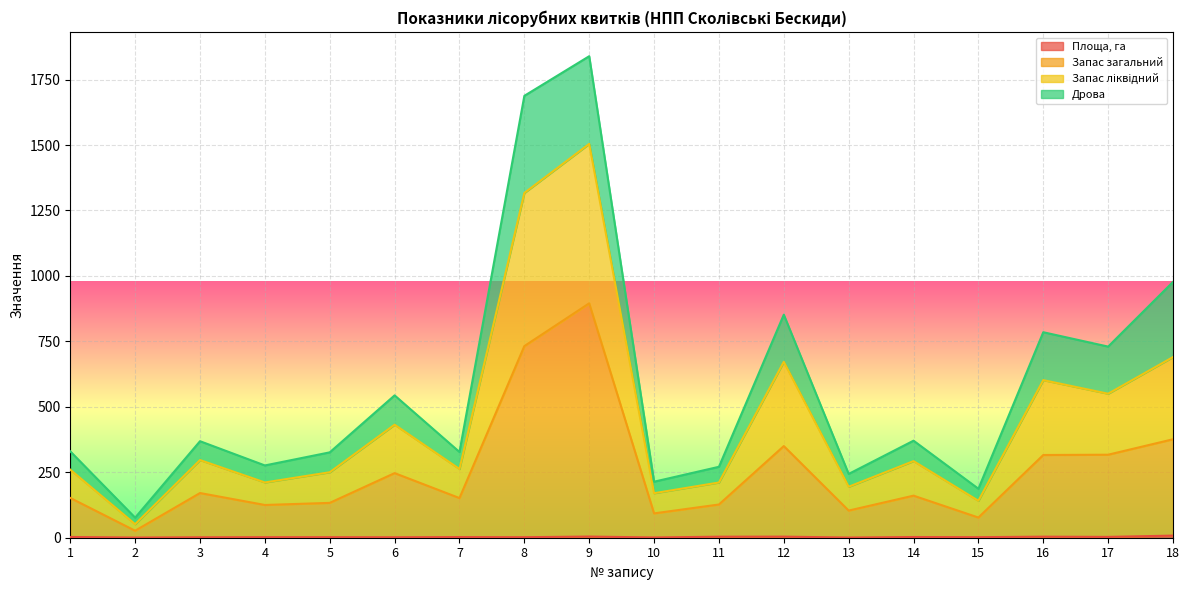

True or false: Запас загальний has a value of 170.7 at 3.

True